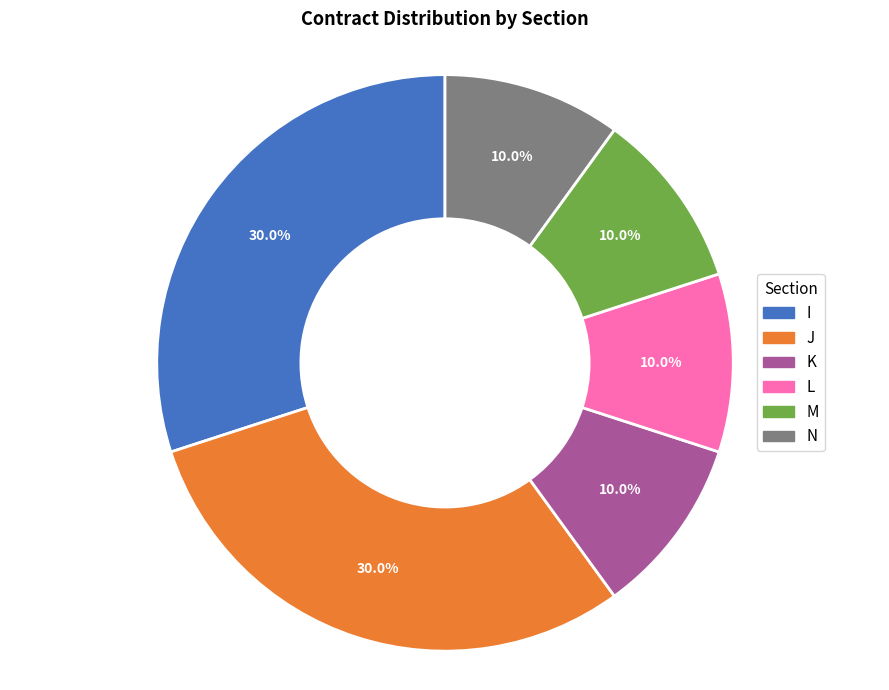

Approximately how many times larger is the value at L compared to M?

1.0